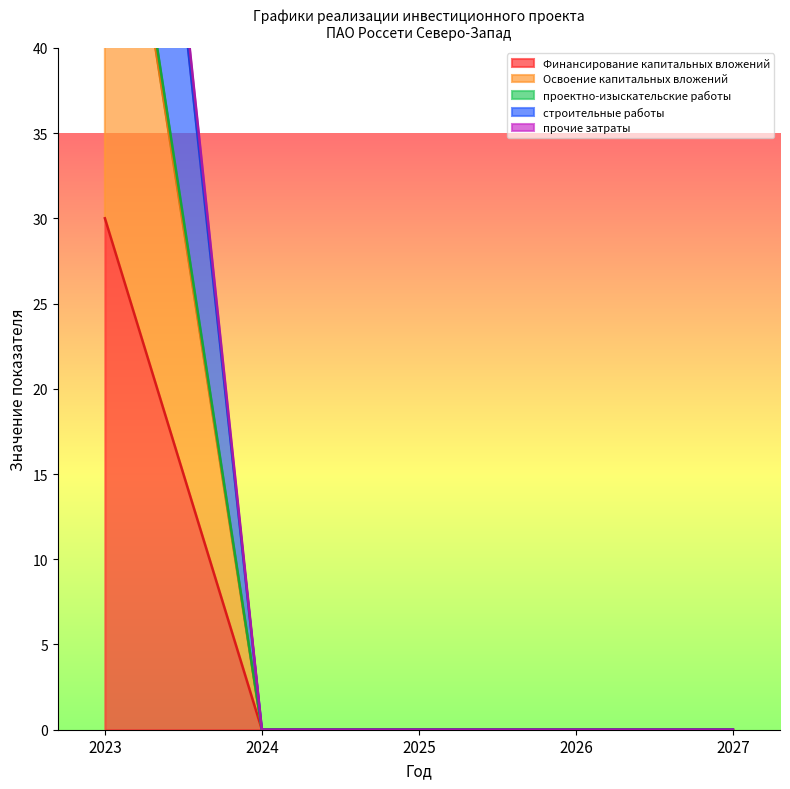

The value of Финансирование капитальных вложений at 2026 is -32. True or false?

False